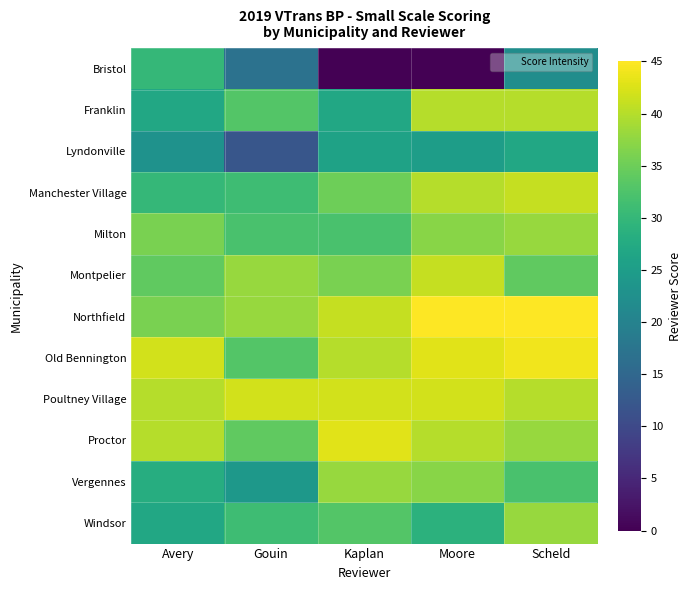

Between Moore and Gouin, which is larger?

Gouin